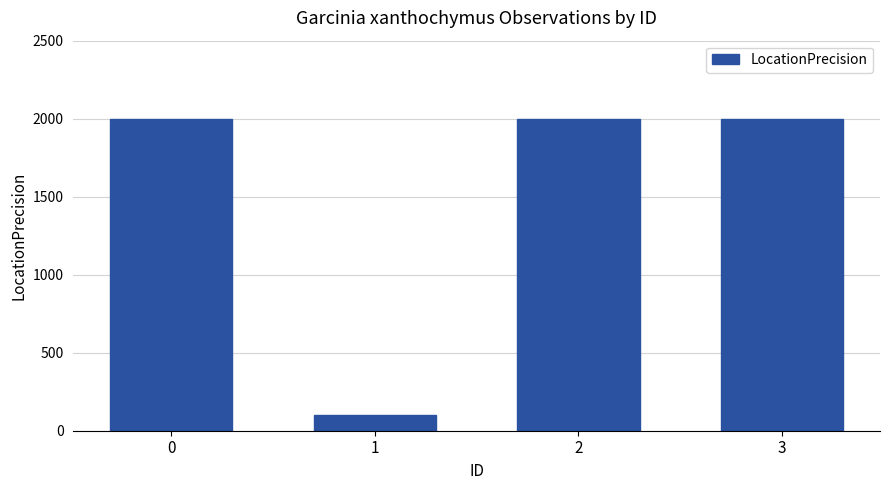

What is the greatest value displayed?

2000